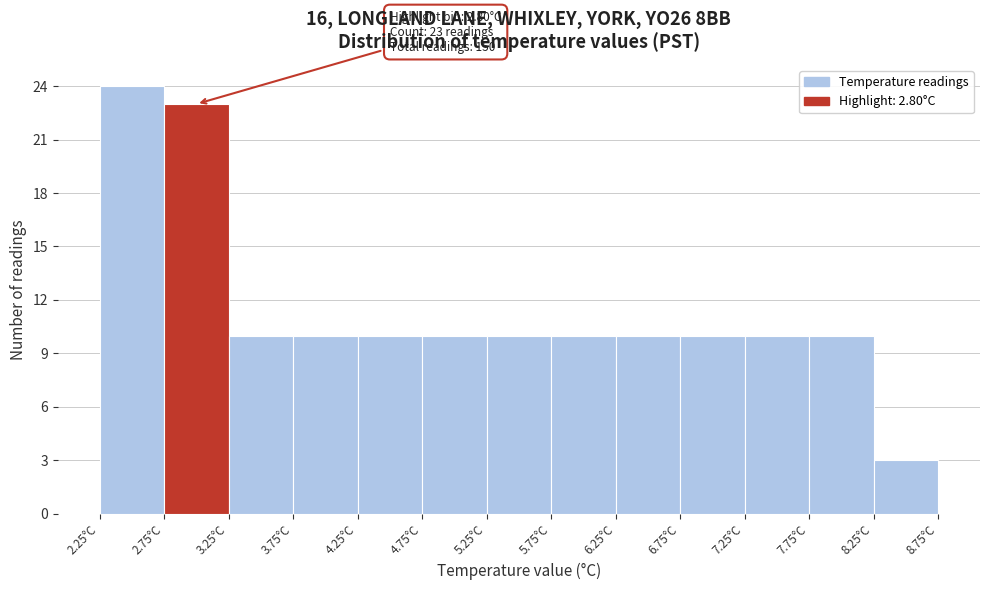

Which range on the x-axis has the tallest bar?

2.25 to 2.75